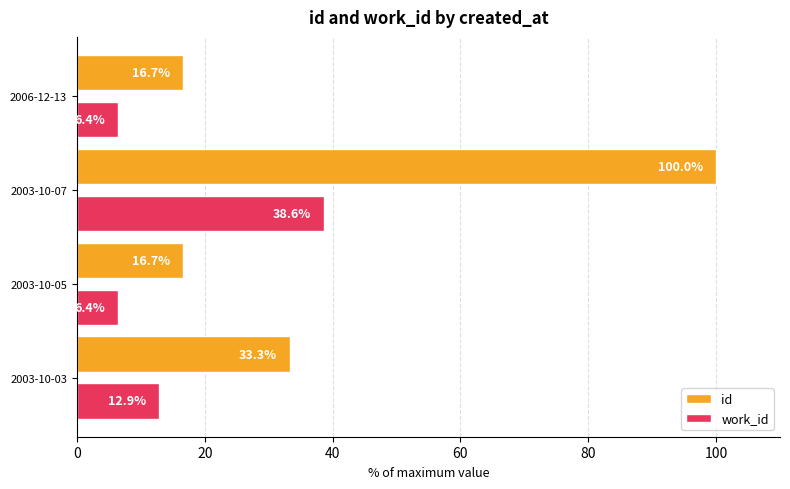

Is it true that work_id equals 6.4 at 2003-10-05?

True